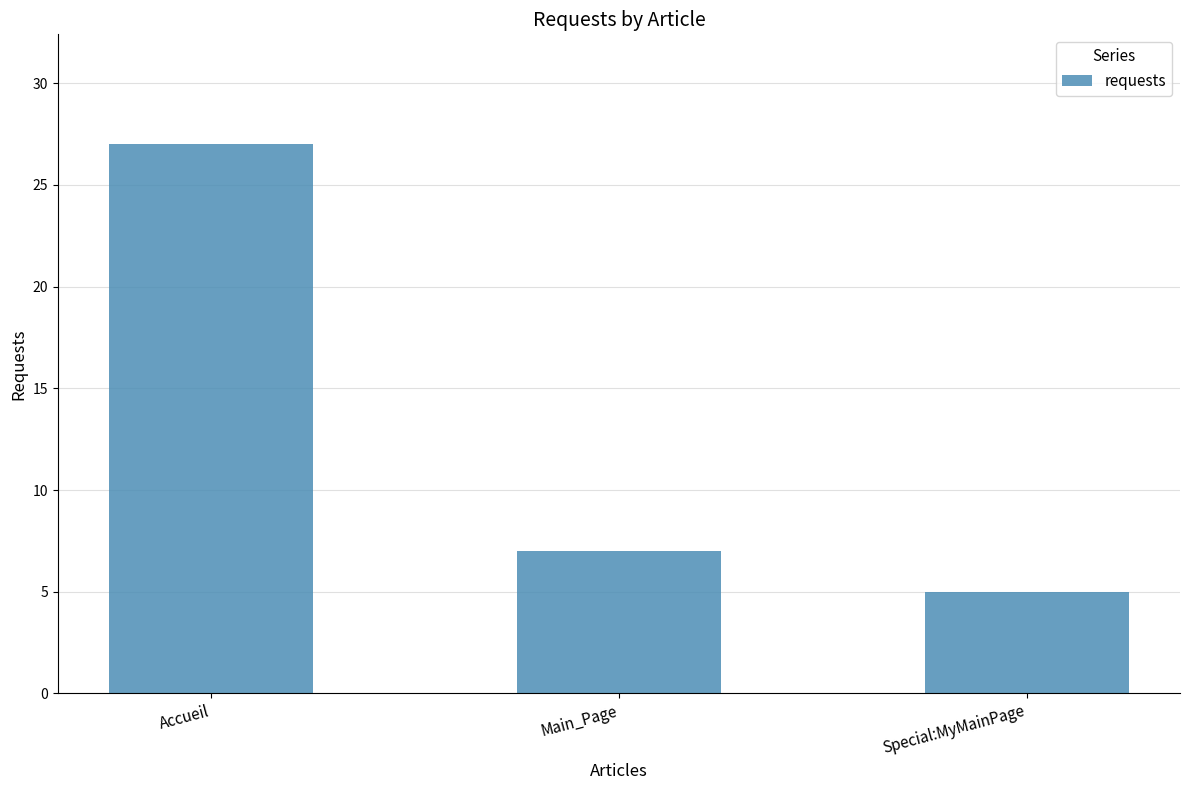

How many data points does each series have?

3